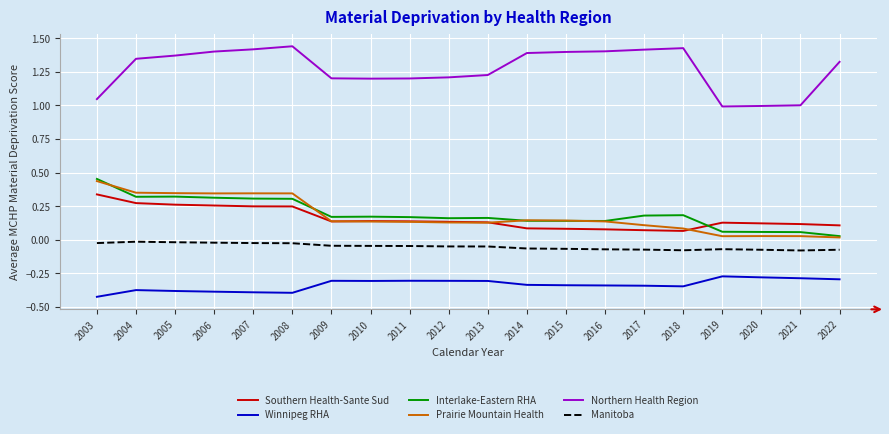

What are all the series names shown in the legend?

Southern Health-Sante Sud, Winnipeg RHA, Interlake-Eastern RHA, Prairie Mountain Health, Northern Health Region, Manitoba